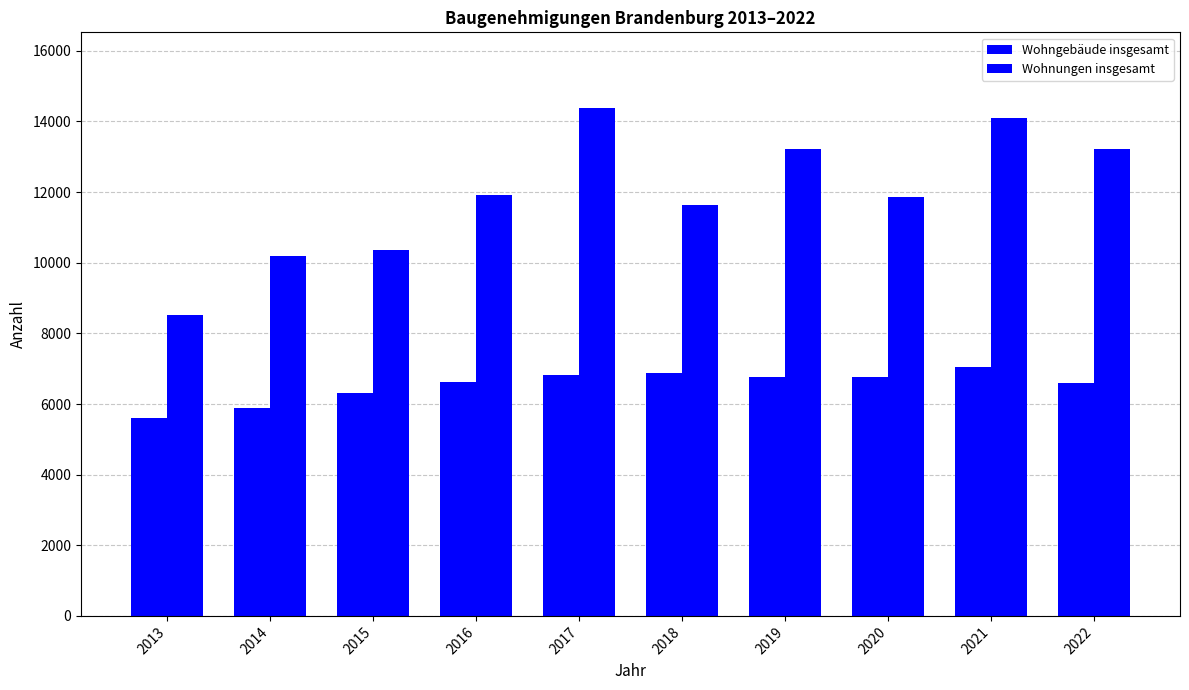

What is the difference between the Wohngebäude insgesamt values at 2015 and 2016?

325